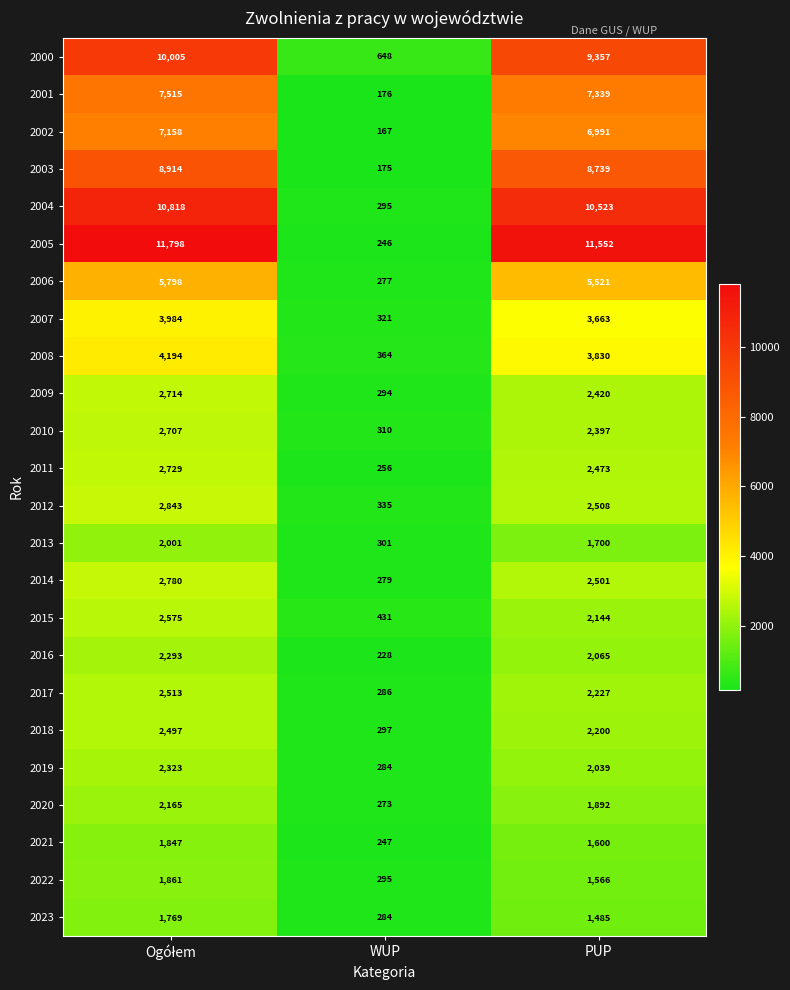

What is the difference between the highest and lowest values at PUP?

10067